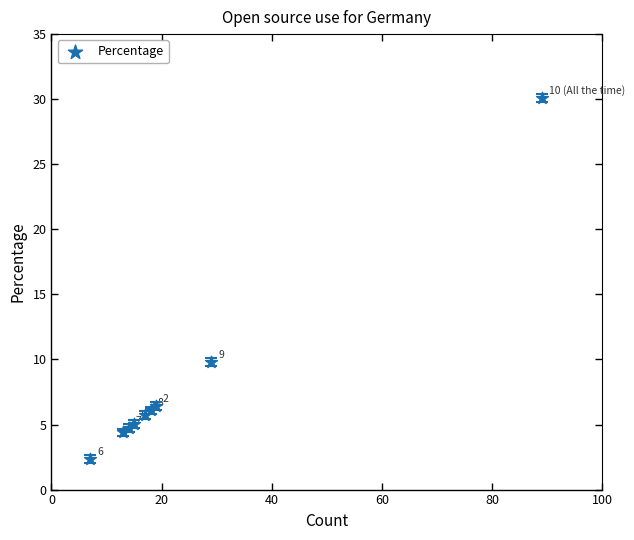

What Y value in the scatter plot is closest to 16?

9.8